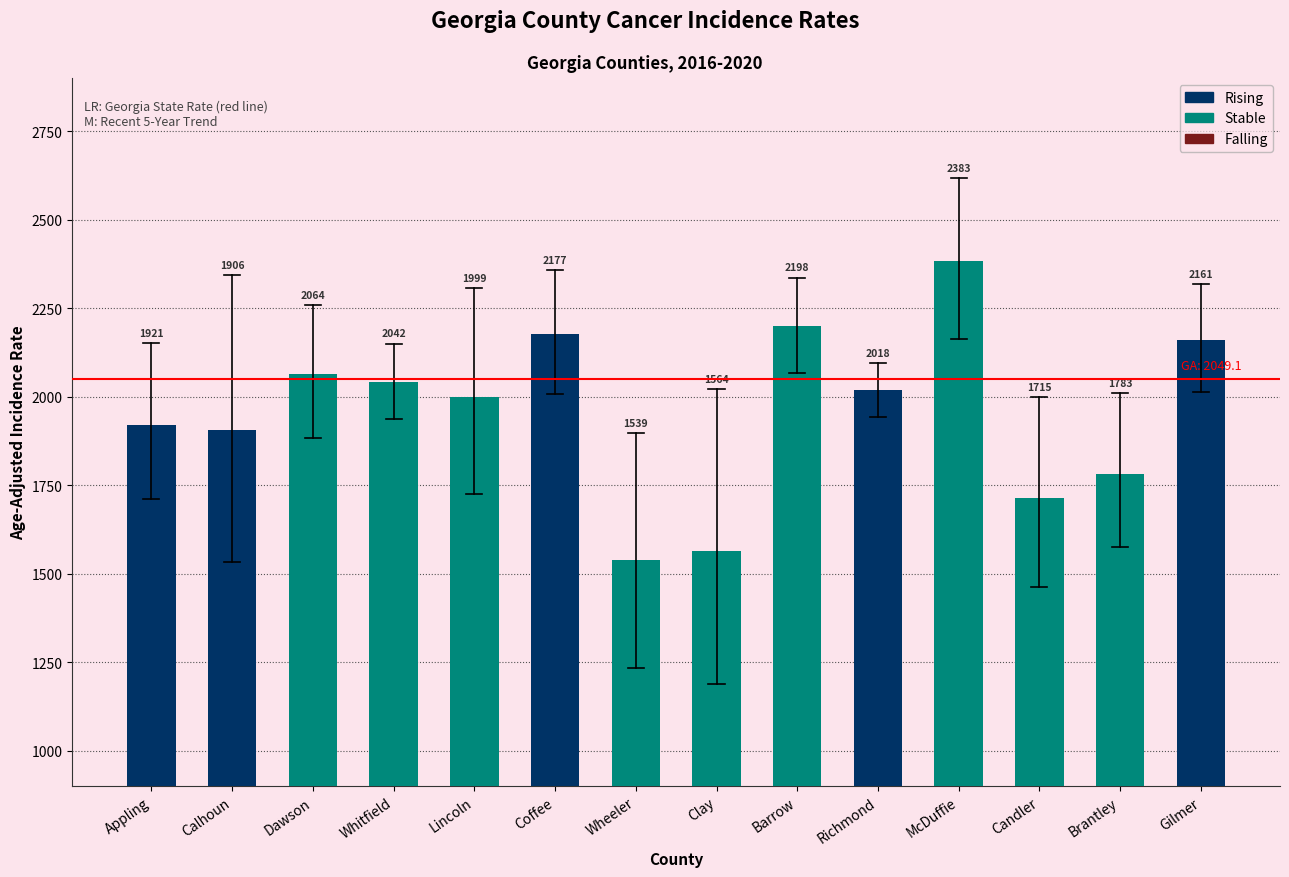

Which category has the highest value across all series?

McDuffie